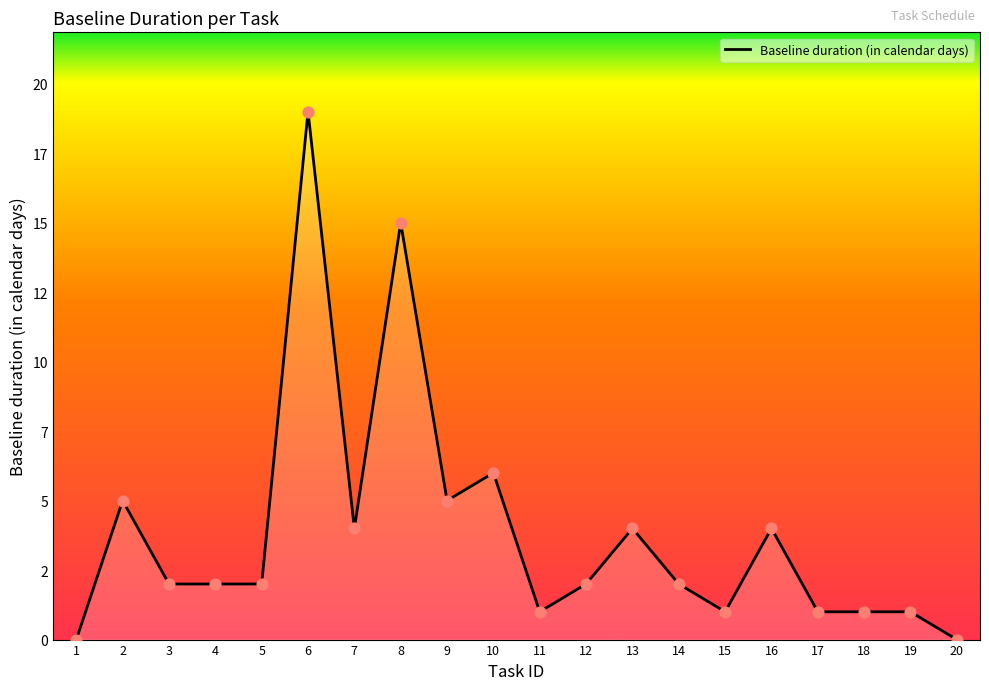

What is the change in value from 4 to 9?

+3